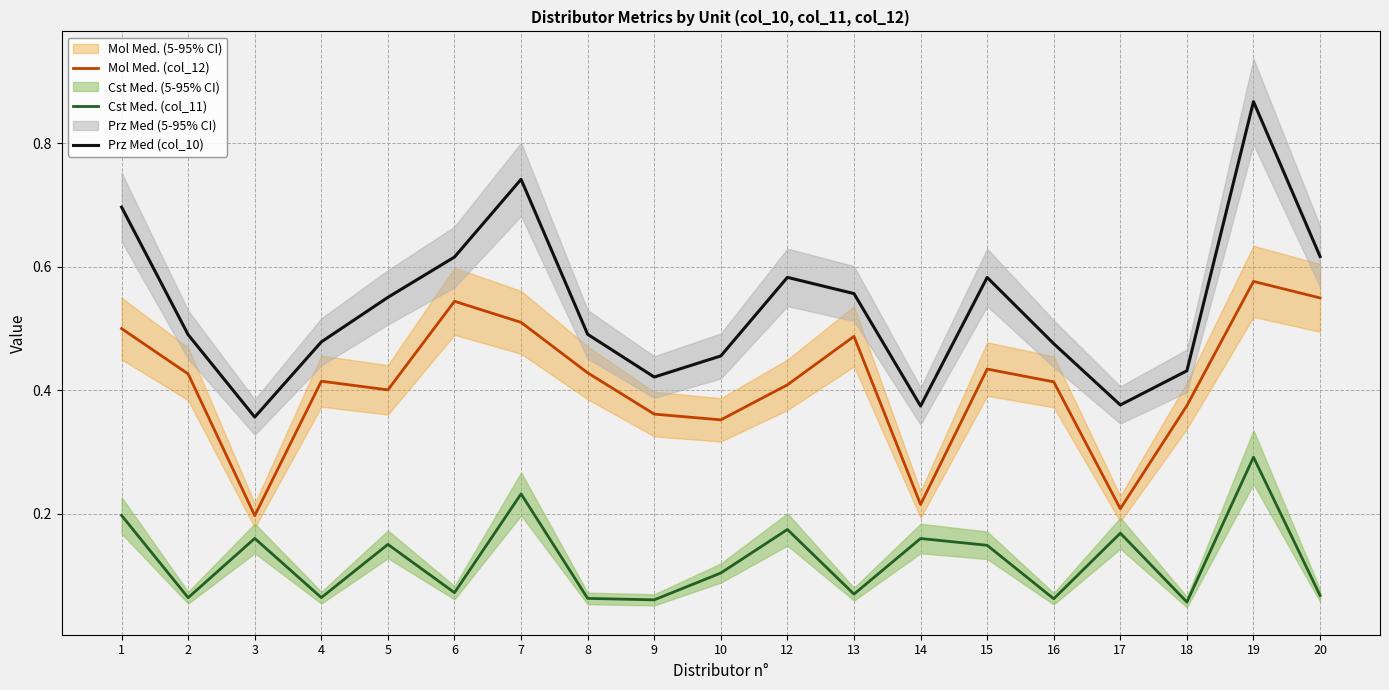

What is the difference between the highest and lowest values at 14?

0.2